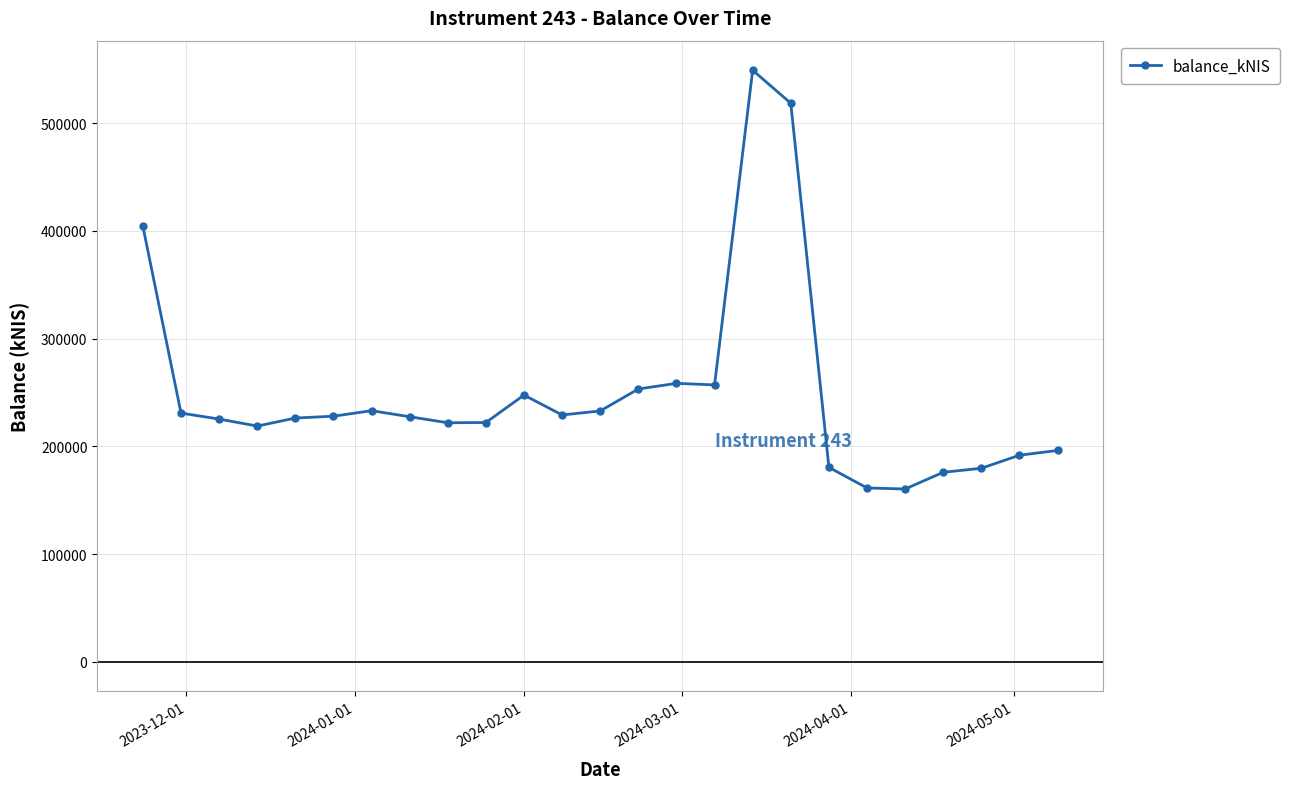

What is the value of the 15th point from the left?

258430.4